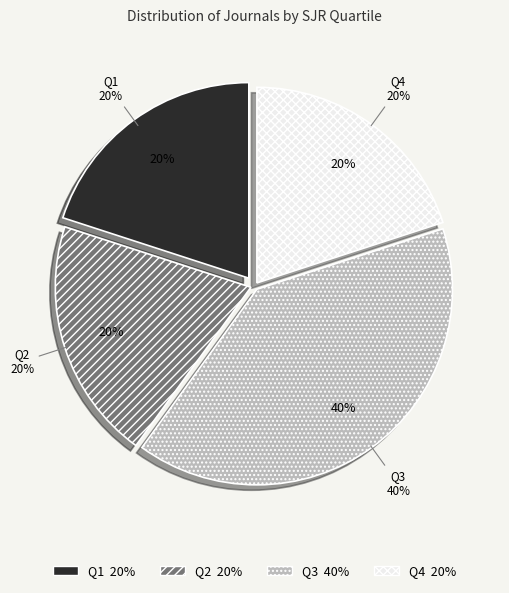

To the nearest percent, what percentage of the pie is Q2?

20%